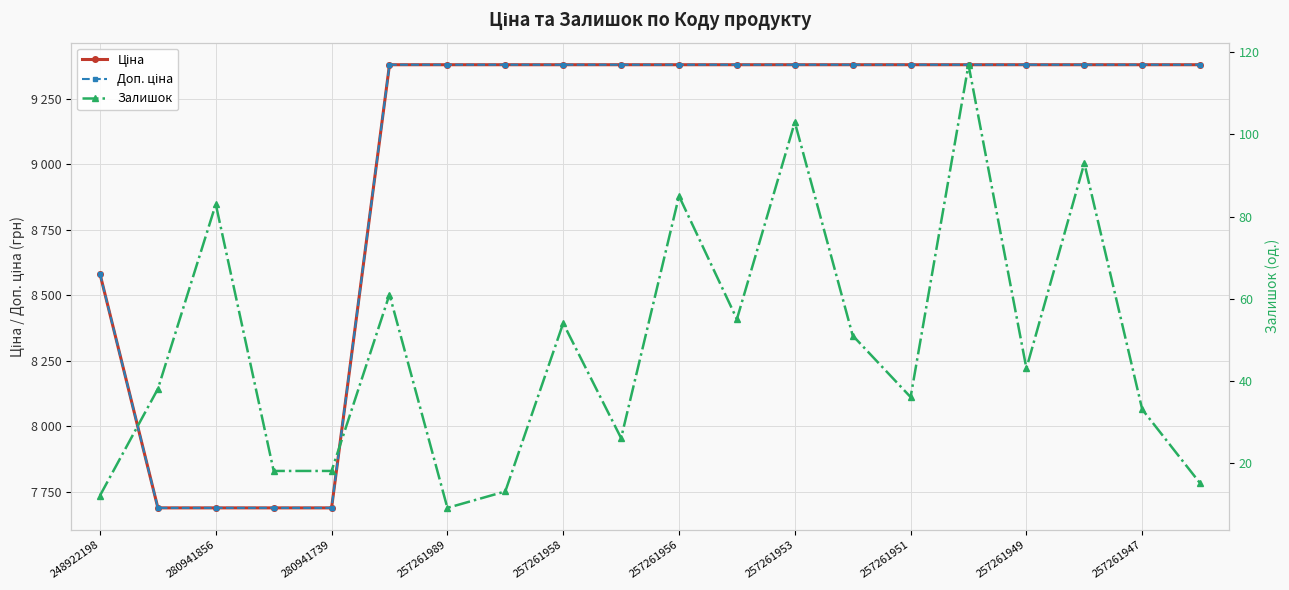

True or false: Доп. ціна and Залишок intersect in this chart.

False